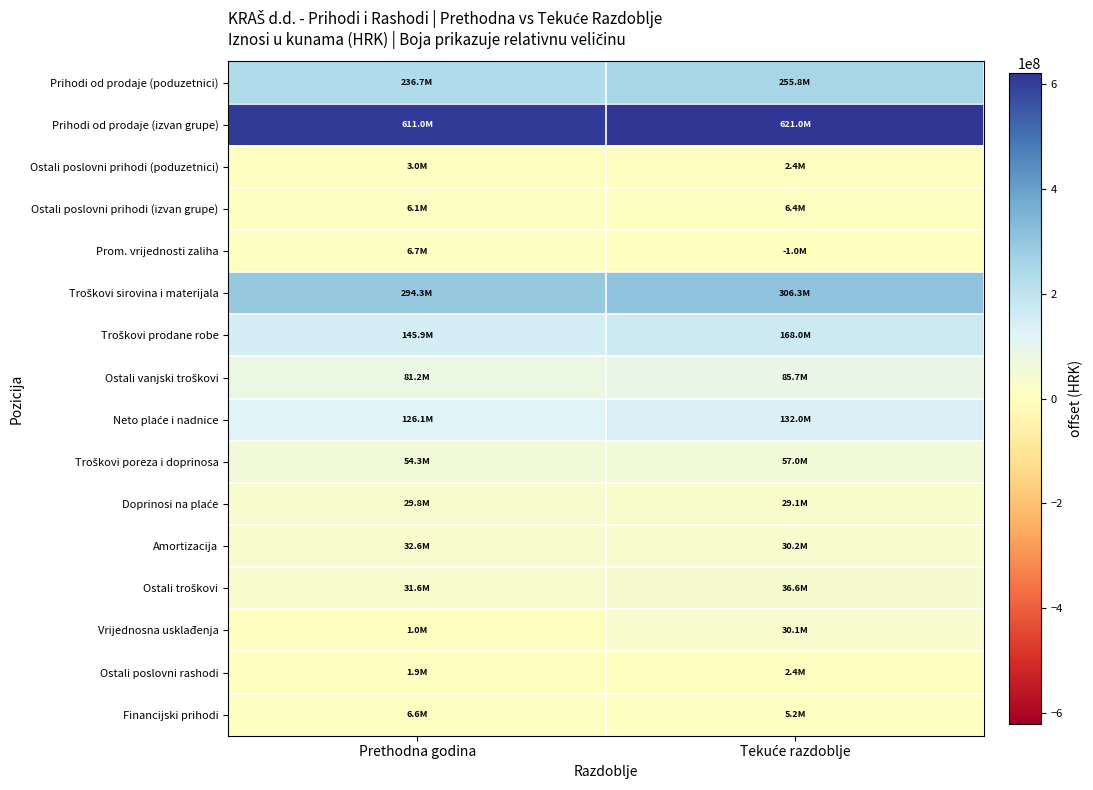

What is the spread (max minus min) of values at Prethodna godina?

610005431